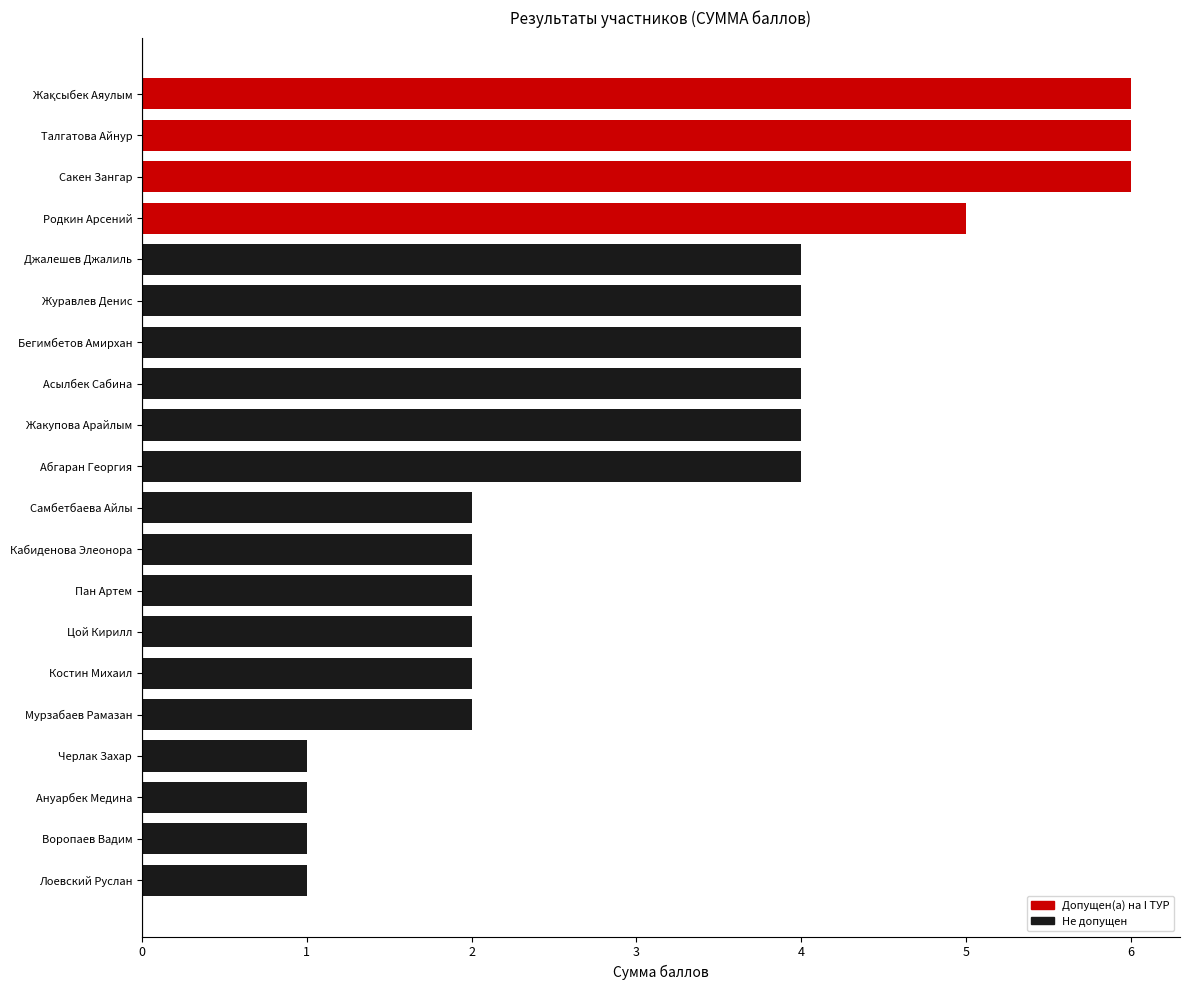

What is the ratio of the value at Джалешев Джалиль to the value at Журавлев Денис?

1.0